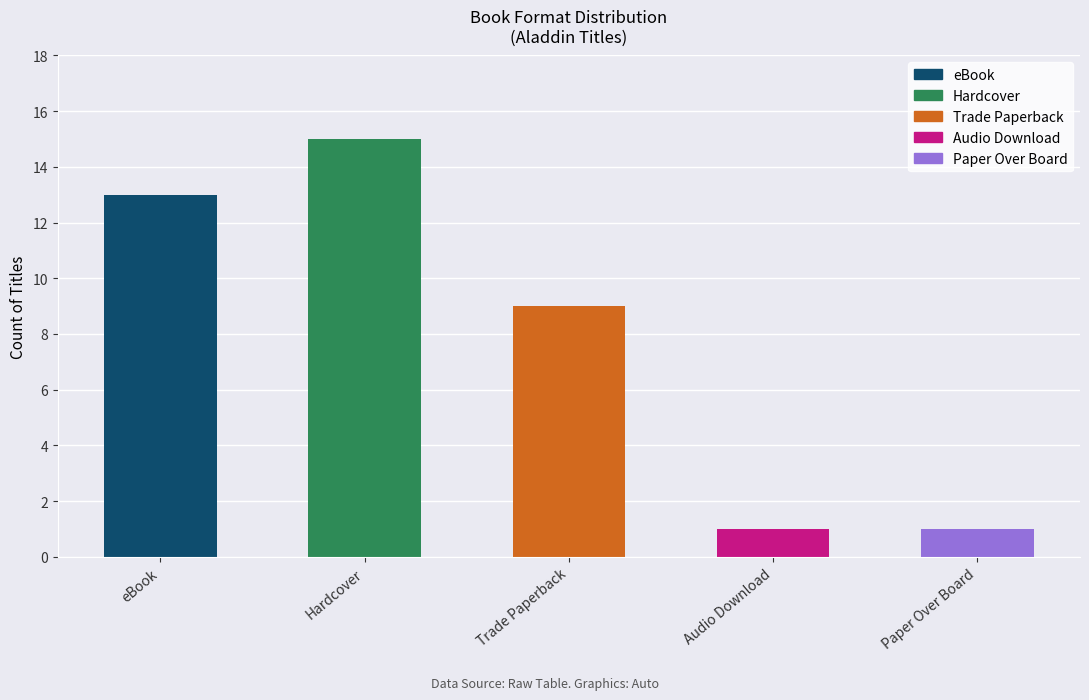

What is the change in value from Trade Paperback to Paper Over Board?

-8